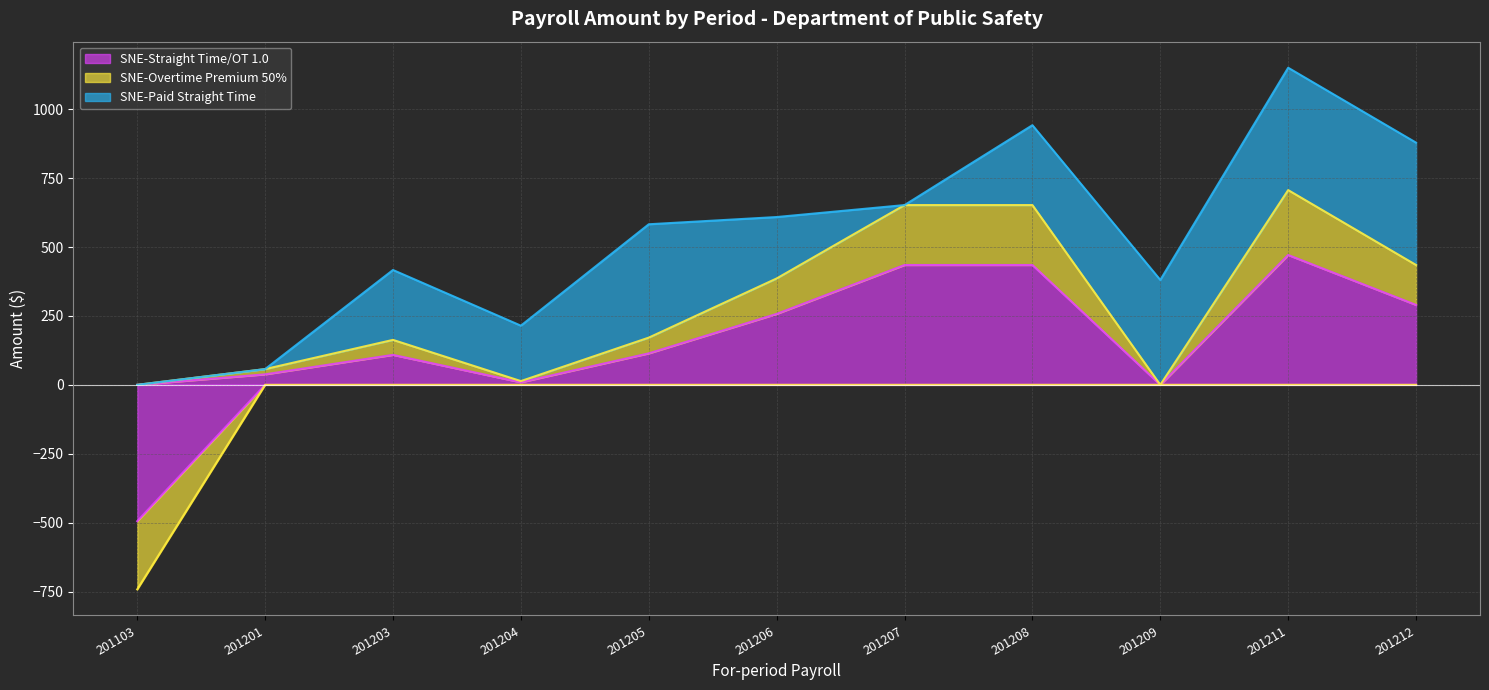

After their last crossing, which series has the higher values: SNE-Straight Time/OT 1.0 or SNE-Paid Straight Time?

SNE-Paid Straight Time